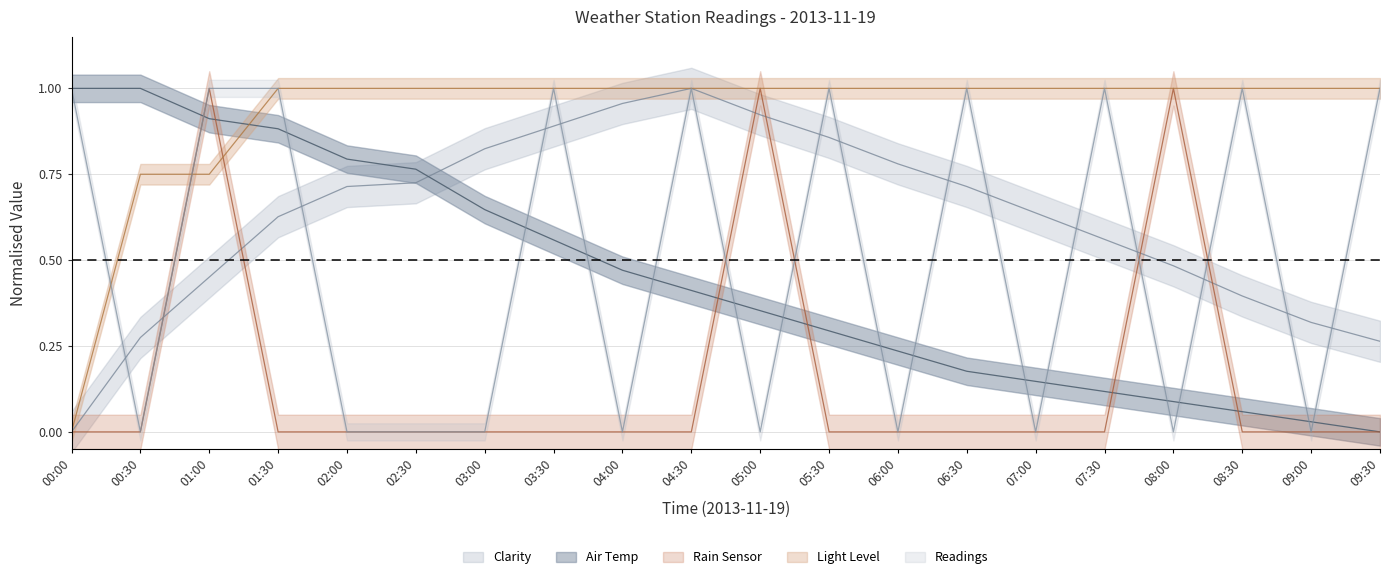

Which has a higher value, 03:30 or 01:00?

03:30